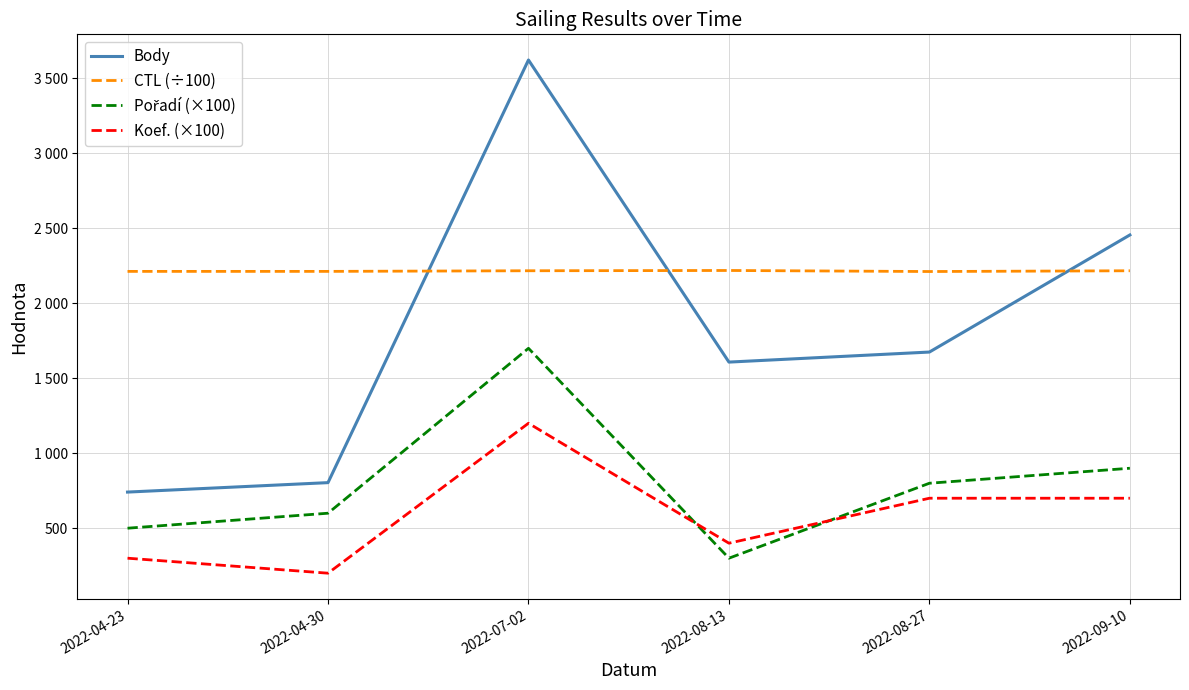

Which series has the largest range (max minus min)?

Body